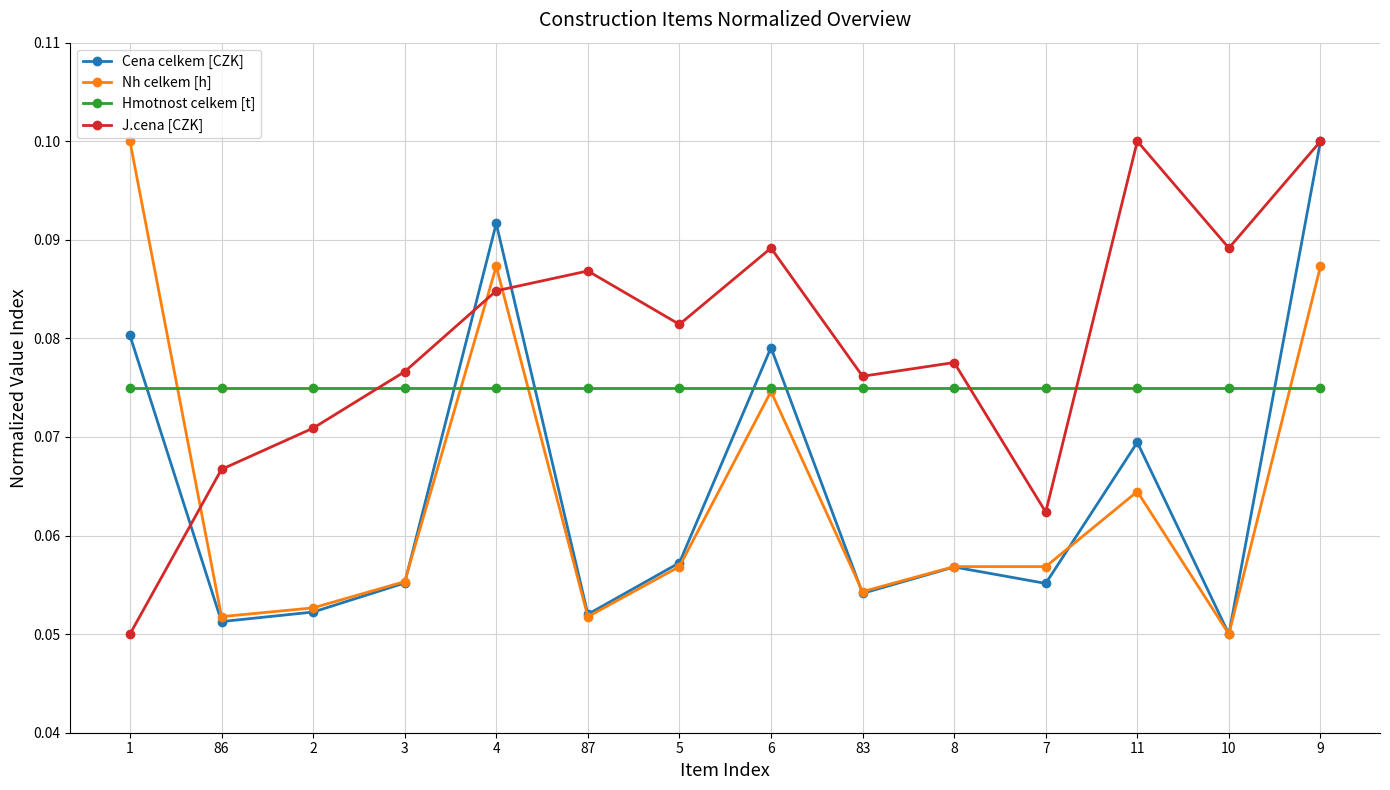

At how many categories does at least one series exceed 0?

14